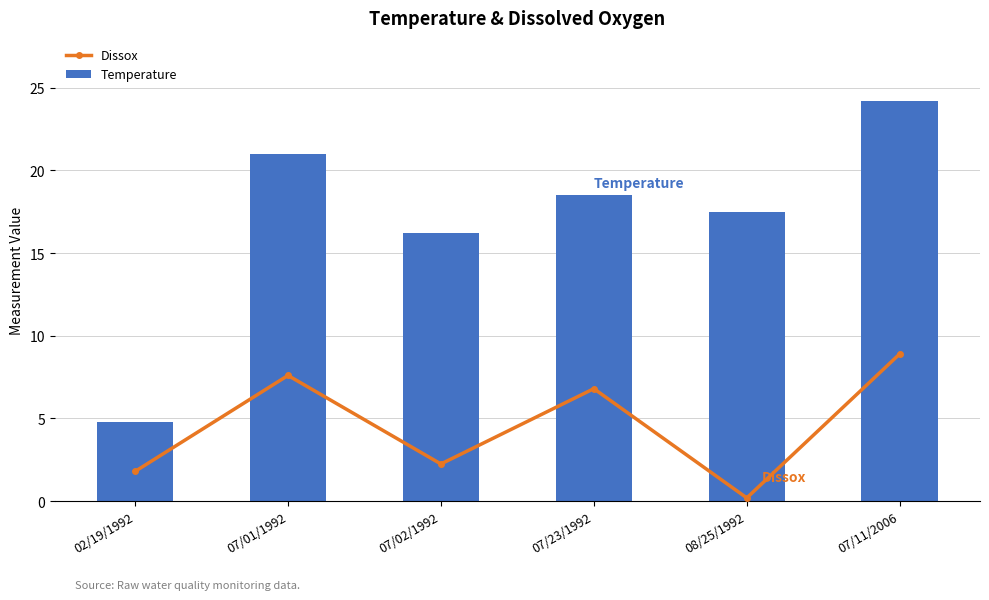

What is the approximate value of Temperature at 07/02/1992?

16.2